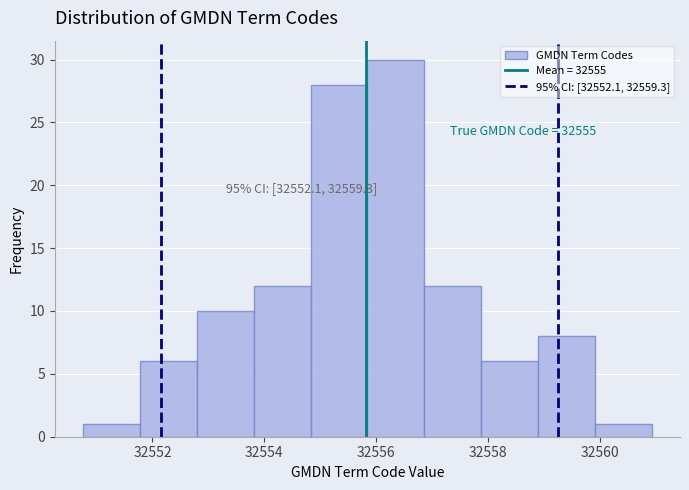

Over which range of the x-axis is the bar tallest?

32555.8 to 32556.8